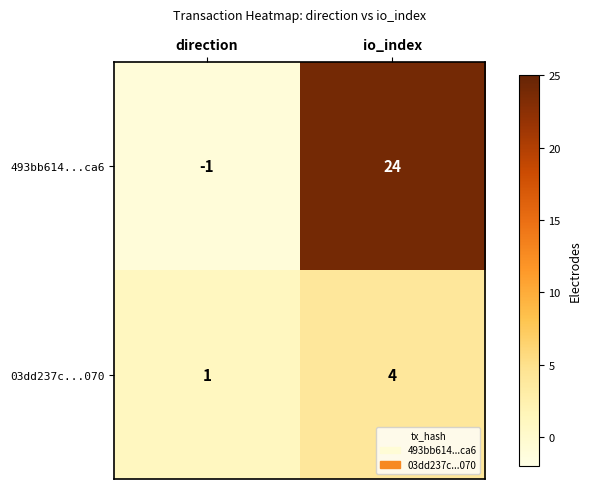

At which category is the sum across all series the highest?

io_index